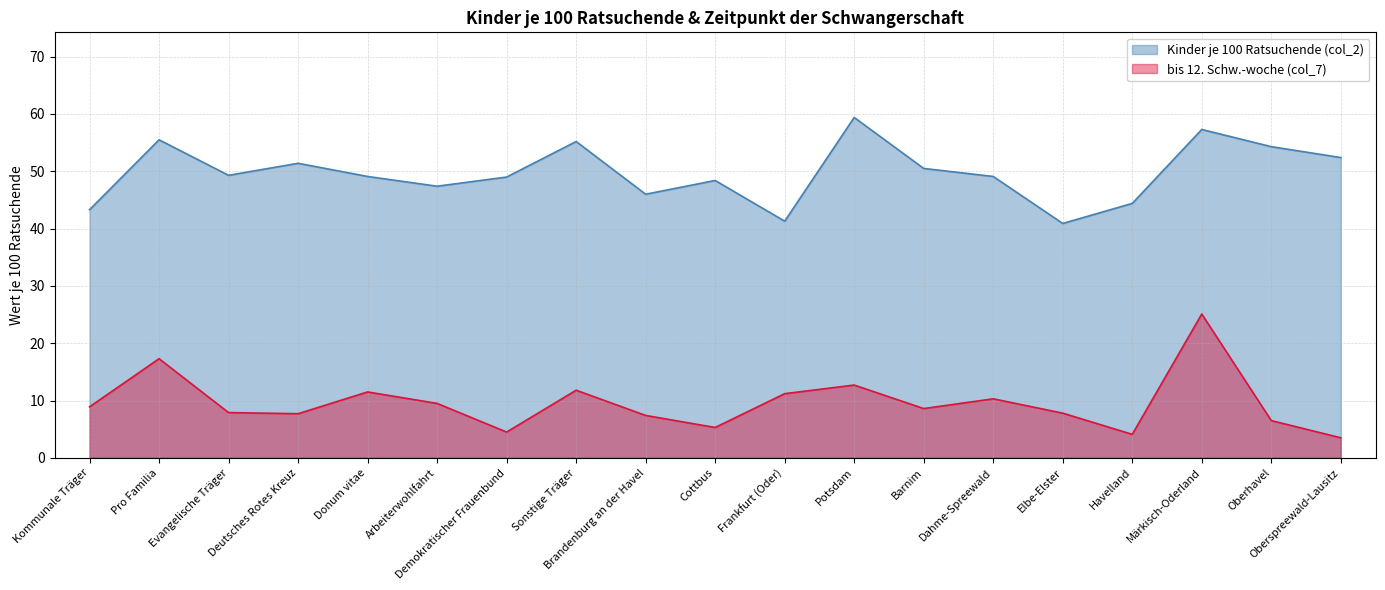

What is the label of the 16th point from the right?

Deutsches Rotes Kreuz